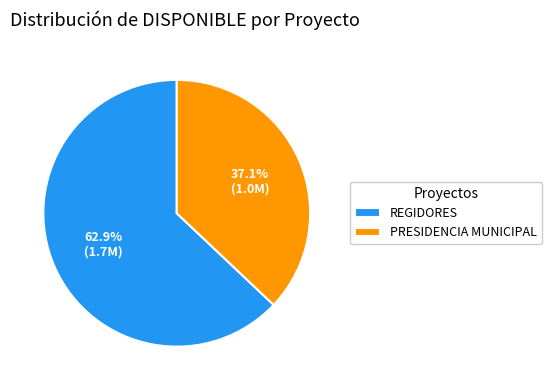

How many segments does this pie chart have?

2